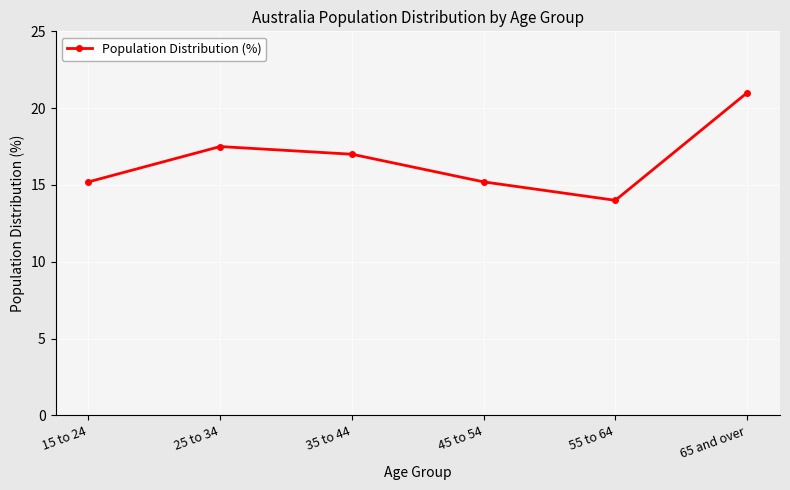

How many lines are shown in the chart?

1